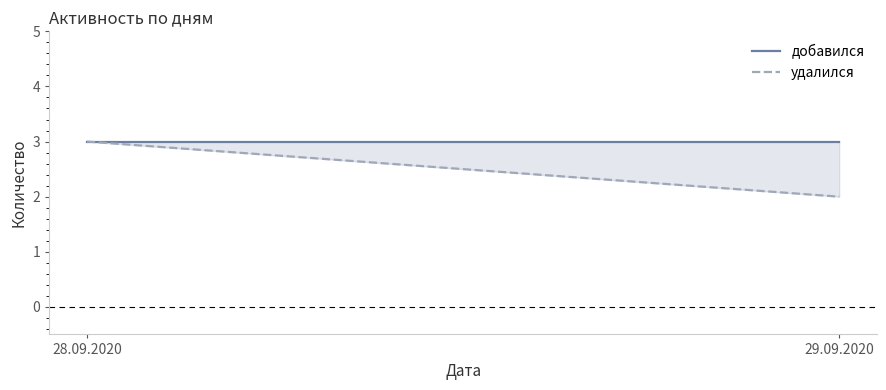

Reading left to right, transcribe all the data shown in this chart.

добавился: 28.09.2020=3	29.09.2020=3
удалился: 28.09.2020=3	29.09.2020=2